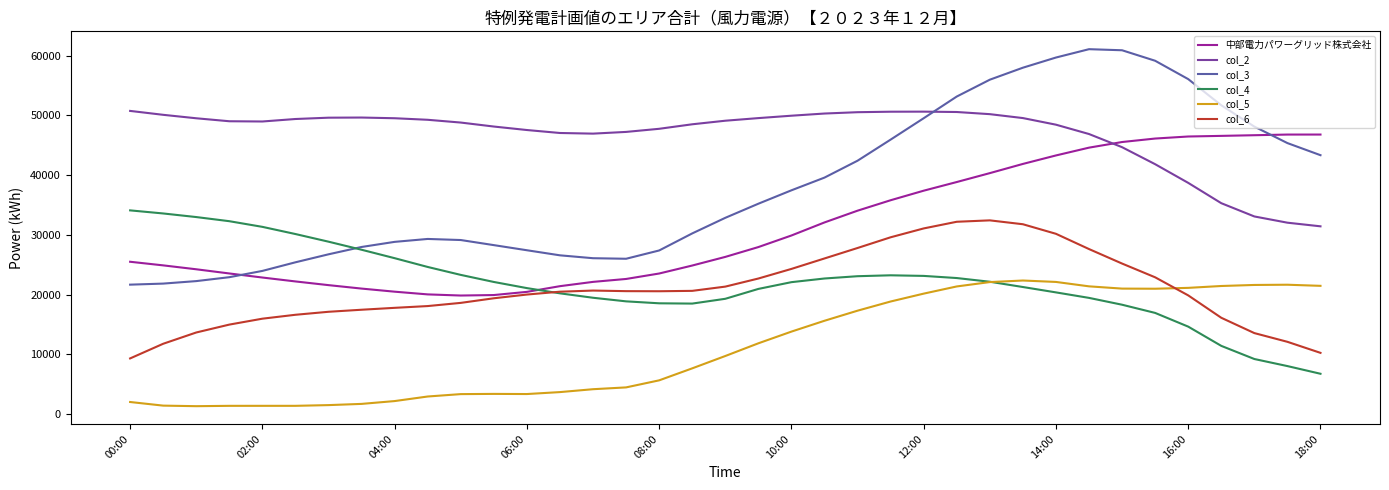

What is the highest value of the col_2 series?

50738